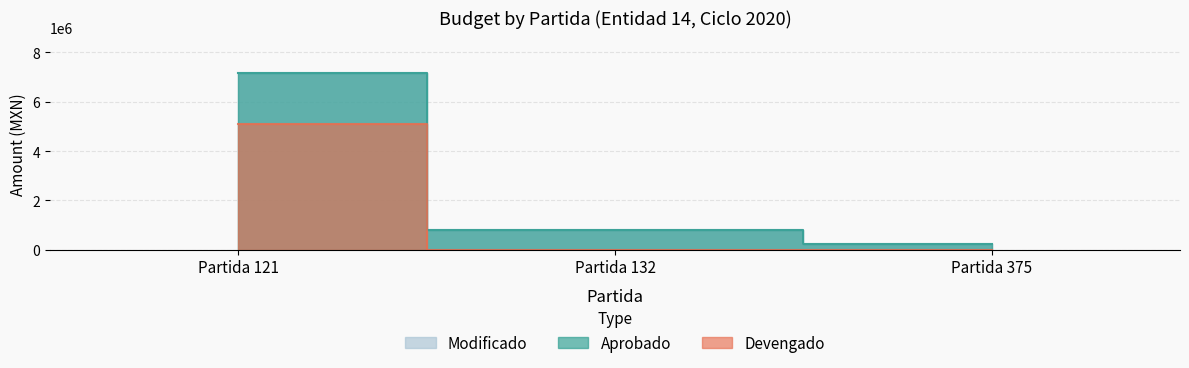

What is the average value of the Aprobado series?

2733776.3